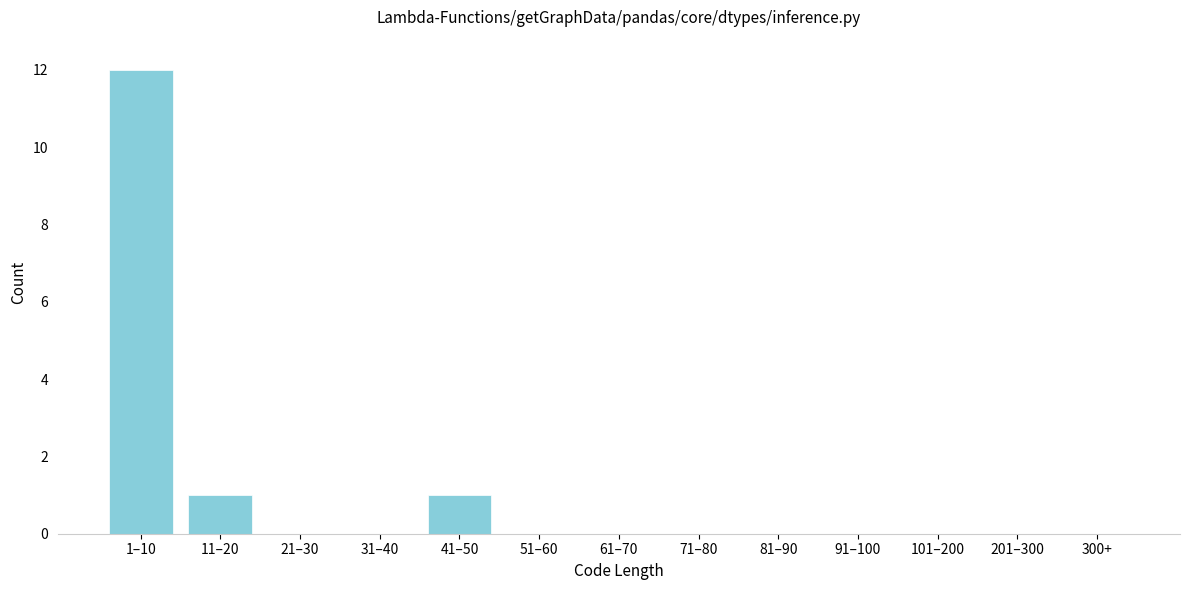

Reading left to right, what are all the values shown in this chart?

1–10=12	11–20=1	21–30=0	31–40=0	41–50=1	51–60=0	61–70=0	71–80=0	81–90=0	91–100=0	101–200=0	201–300=0	300+=0